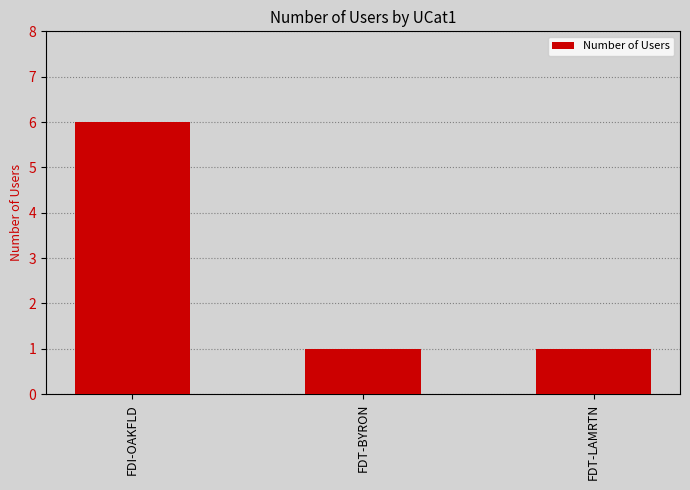

Reading left to right, what are all the values shown in this chart?

FDI-OAKFLD=6	FDT-BYRON=1	FDT-LAMRTN=1